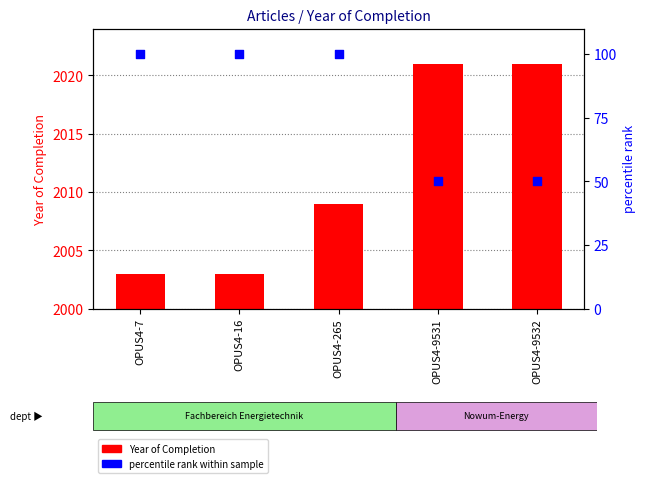

What are all the series names shown in the legend?

Year of Completion, percentile rank within sample